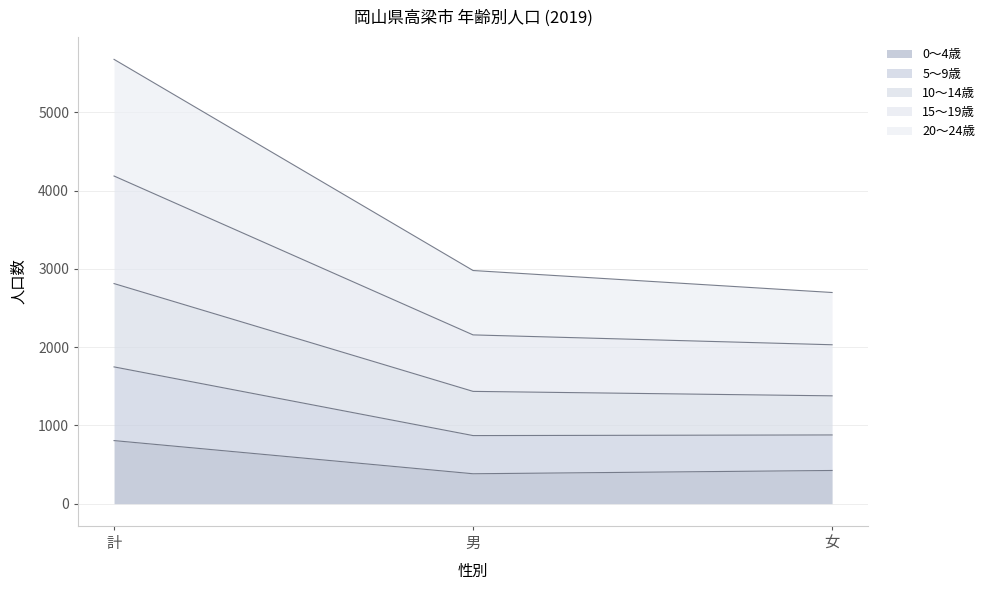

At which label does 0～4歳 reach its peak?

計